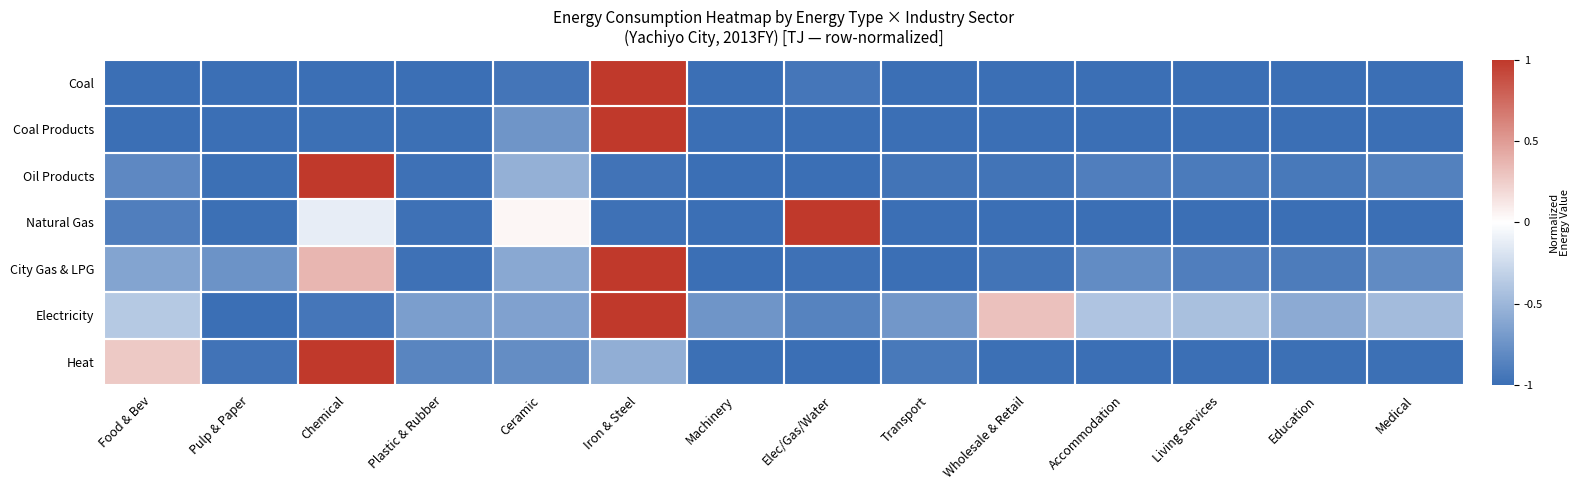

What is the total value across all series at Pulp & Paper?

-6.7